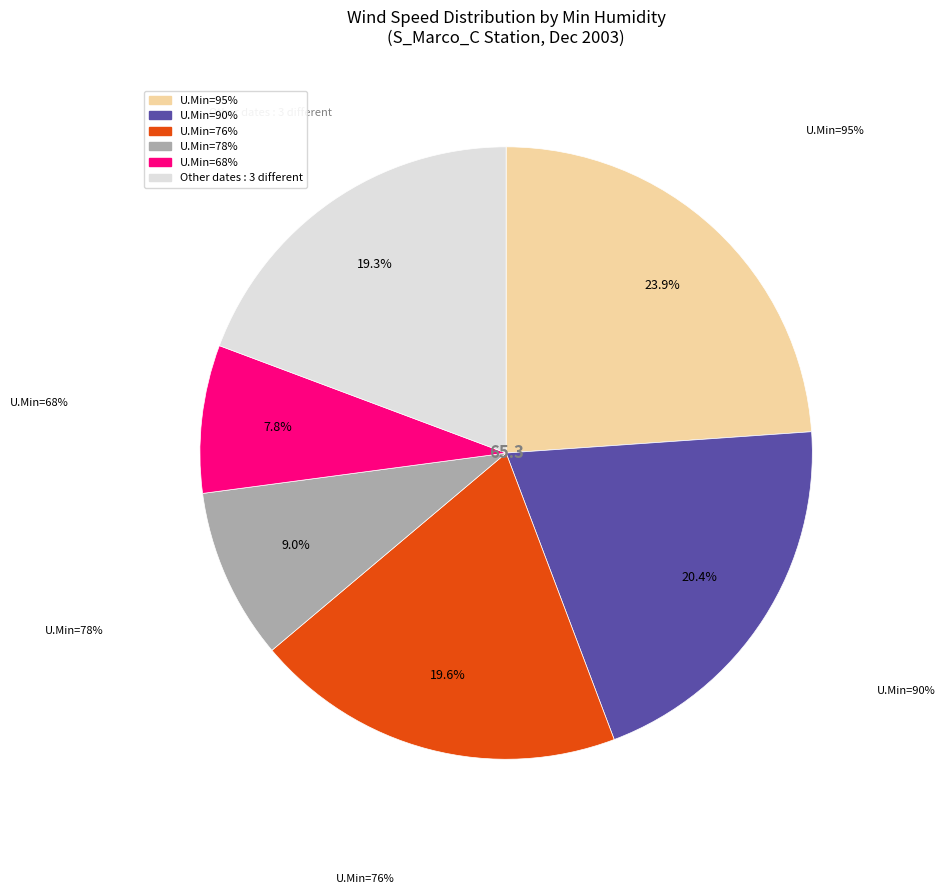

What percentage do 71 and 87 together represent?

12.9%